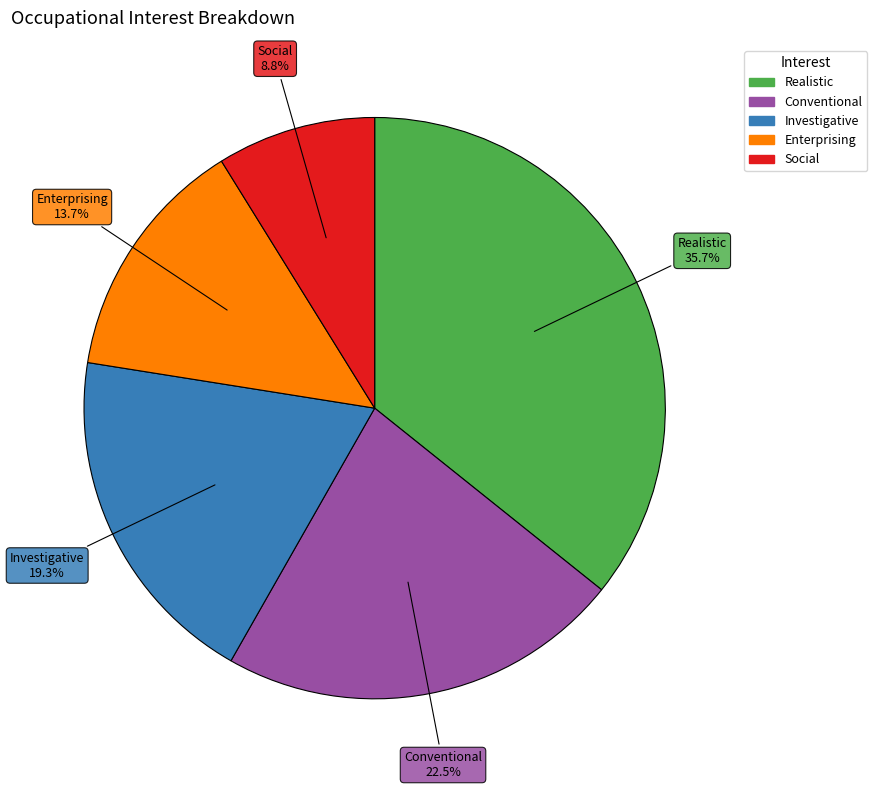

Is there a majority slice in this chart?

No